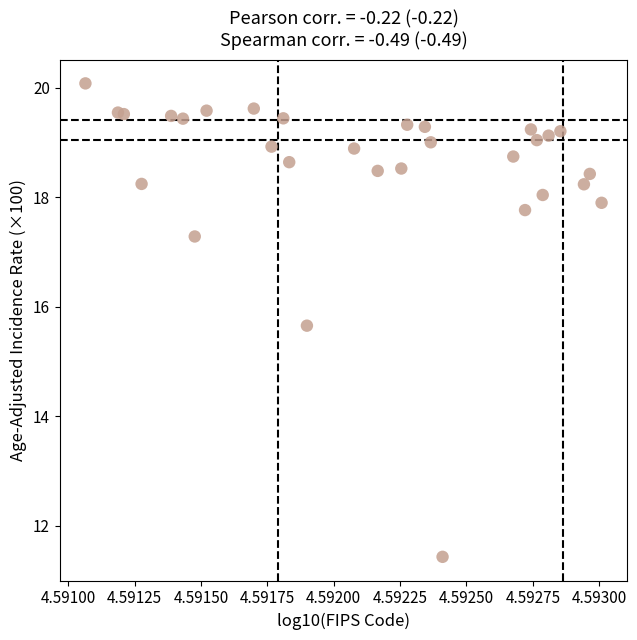

What Y value in the scatter plot is closest to 15?

15.7